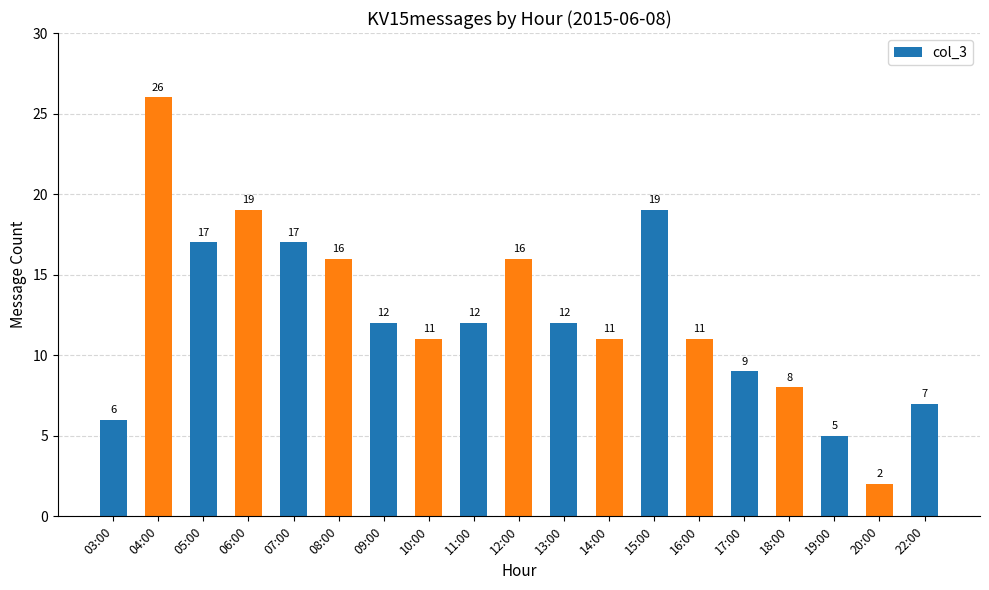

Where does the data first go above 12?

04:00